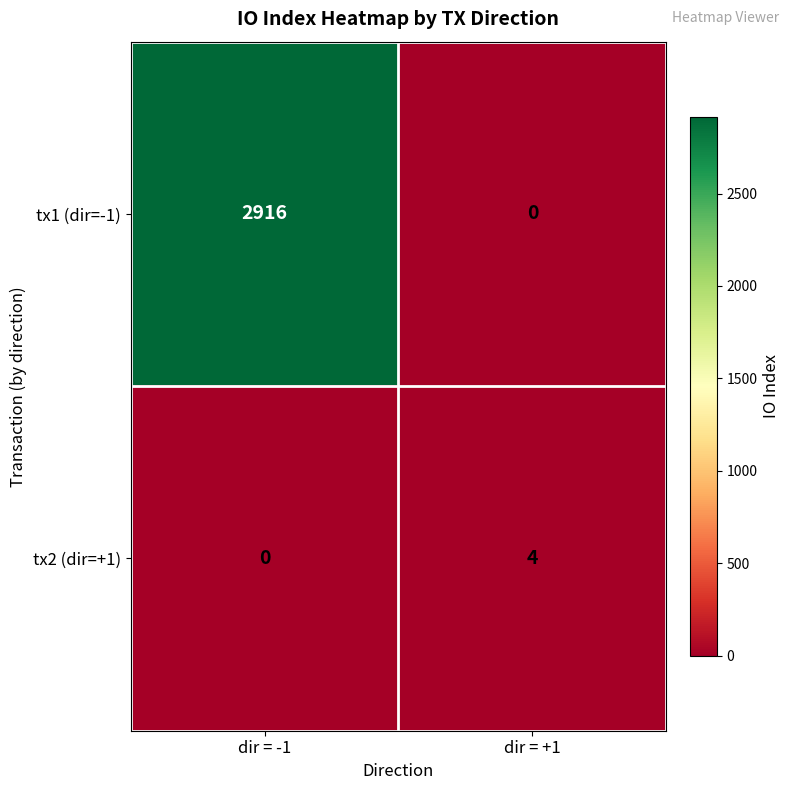

What is the difference between the maximum and minimum values in the tx2 (dir=+1) series?

4